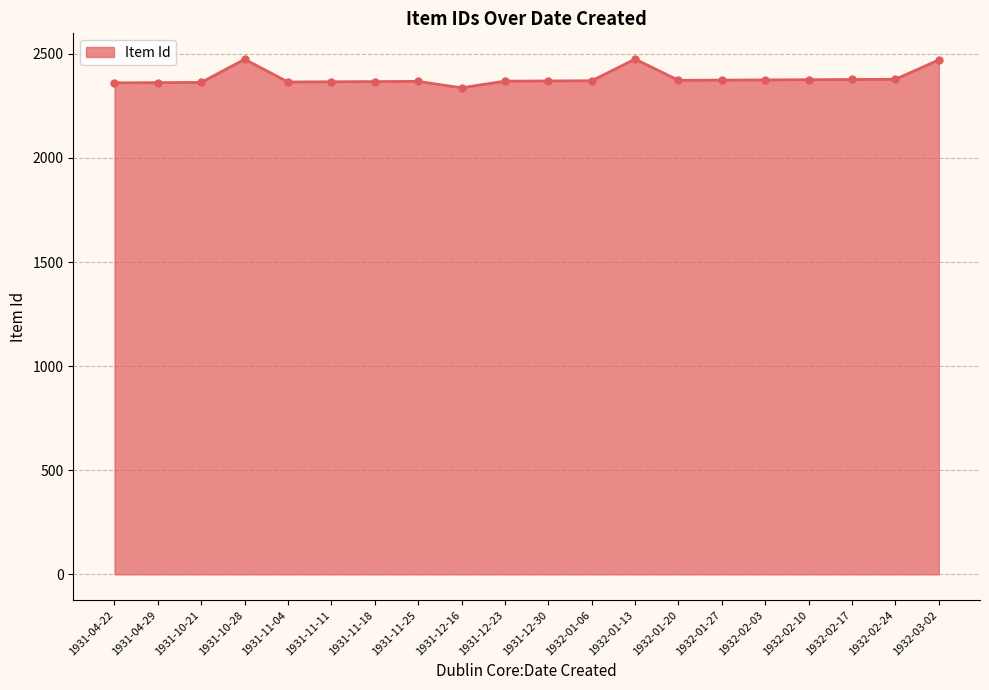

Is it true that the value at 1932-01-20 is 3598?

False